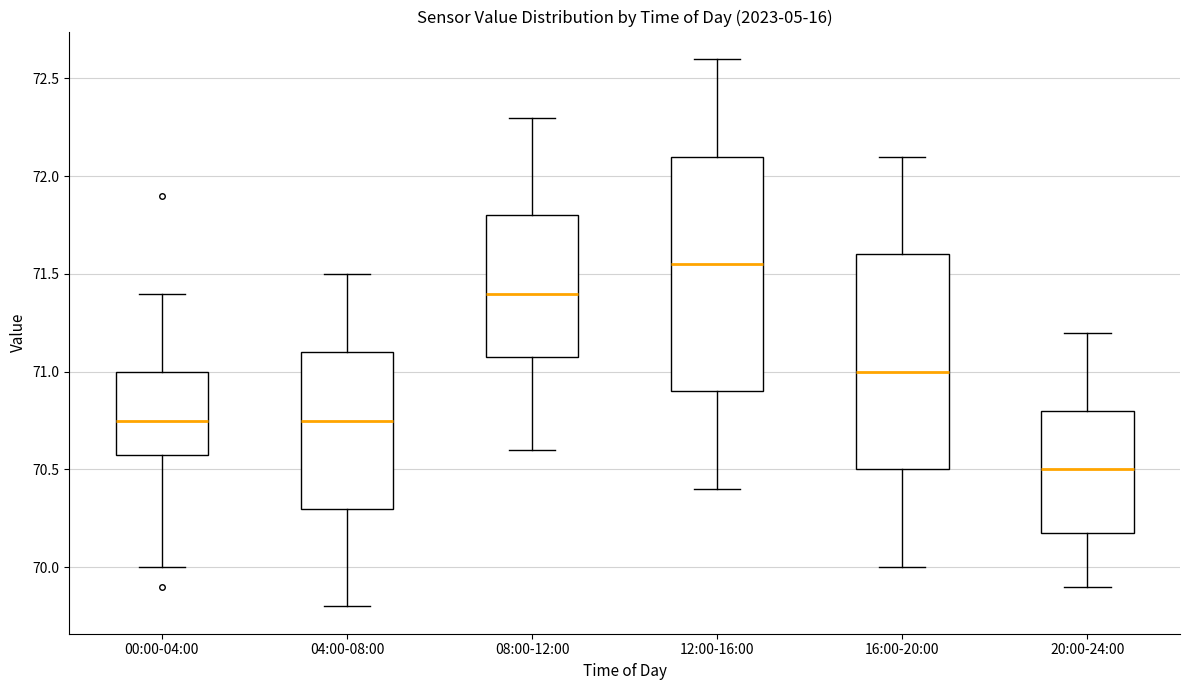

Reading left to right, read every box against the y-axis: the position of its median line, the range the box covers, and the ends of its whiskers. The values are not printed on the chart, so give them approximately, as read against the axis.

00:00-04:00: median 70.75, box 70.60 to 71.00, whiskers 70.00 to 71.40
04:00-08:00: median 70.75, box 70.30 to 71.10, whiskers 69.80 to 71.50
08:00-12:00: median 71.40, box 71.10 to 71.80, whiskers 70.60 to 72.30
12:00-16:00: median 71.55, box 70.90 to 72.10, whiskers 70.40 to 72.60
16:00-20:00: median 71.00, box 70.50 to 71.60, whiskers 70.00 to 72.10
20:00-24:00: median 70.50, box 70.20 to 70.80, whiskers 69.90 to 71.20